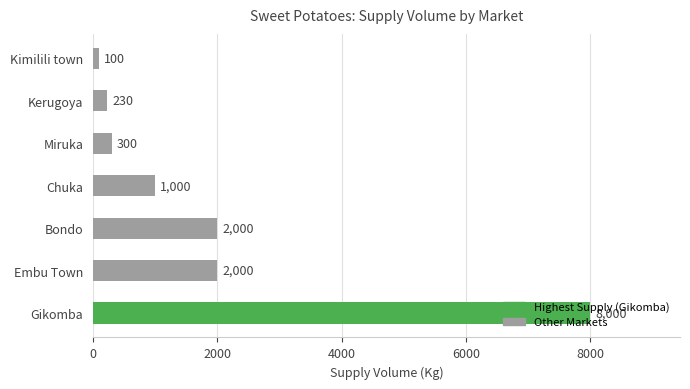

Which label corresponds to the smallest value in the chart?

Kimilili town